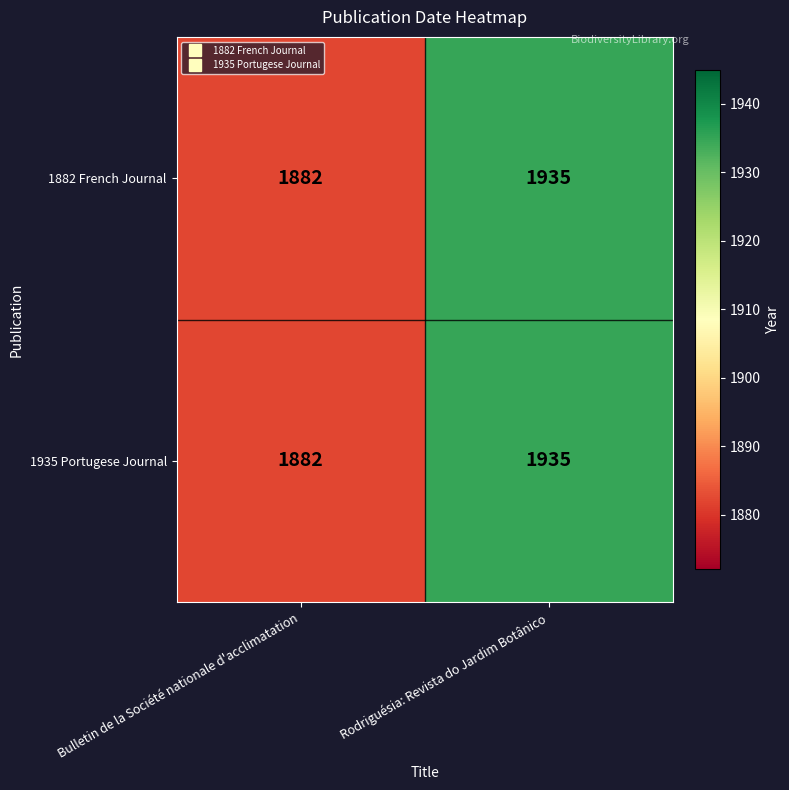

List the labels in order of 1882 French Journal value, largest first.

Rodriguésia: Revista do Jardim Botânico, Bulletin de la Société nationale d'acclimatation